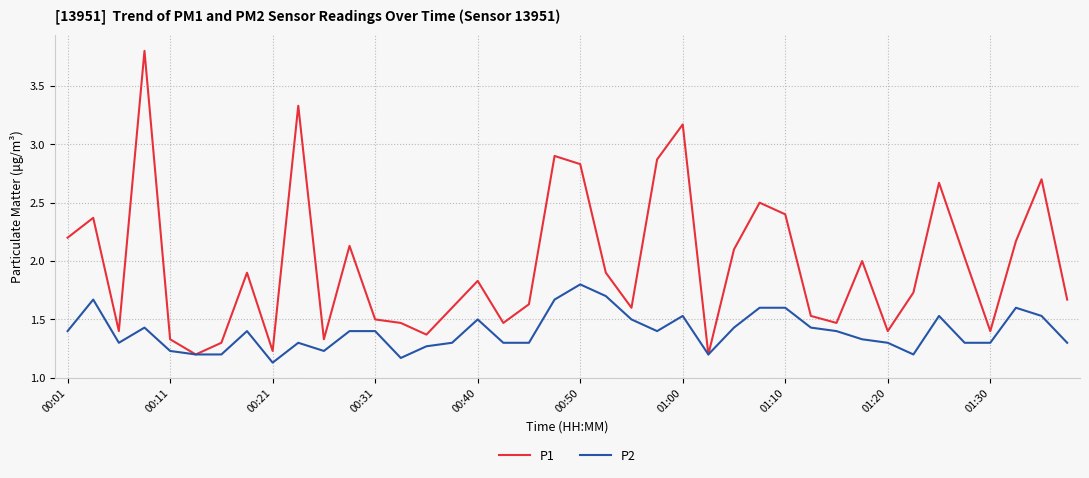

List the series in order of their peak value, lowest first.

P2, P1